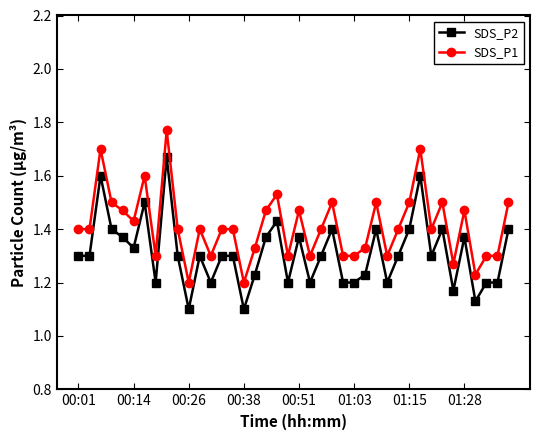

At how many categories does at least one series exceed 1?

40